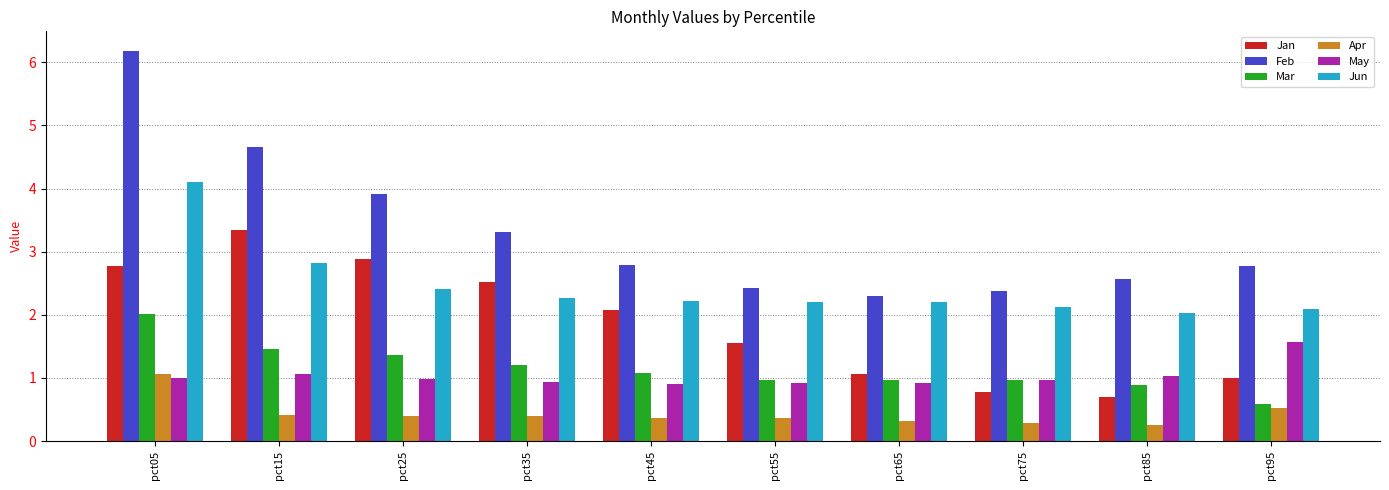

Are the bars grouped side by side (vs. stacked)?

Yes